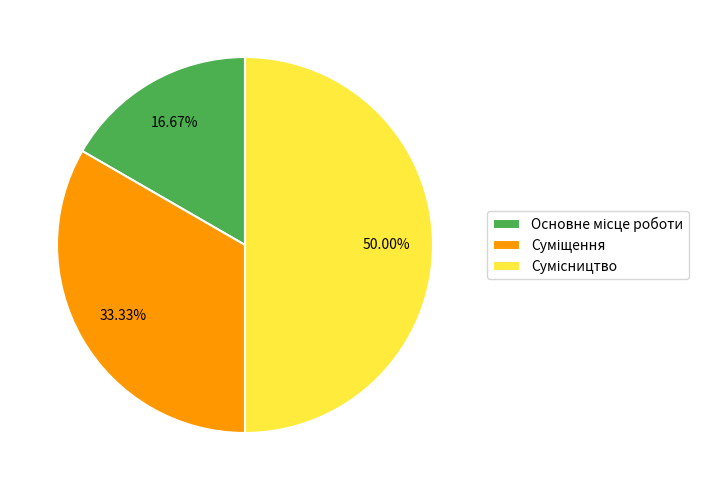

How many slices are in this pie chart?

3